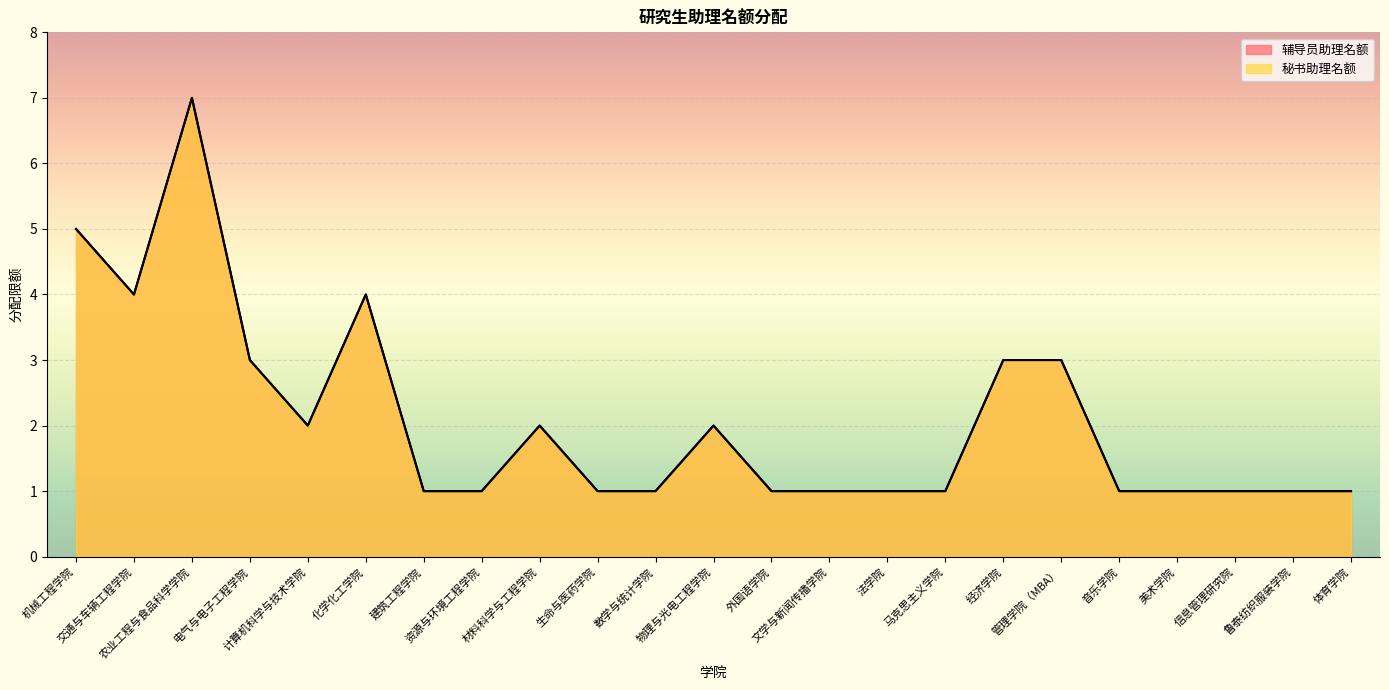

In 辅导员助理名额, how many points are higher than both neighbors (excluding endpoints)?

4